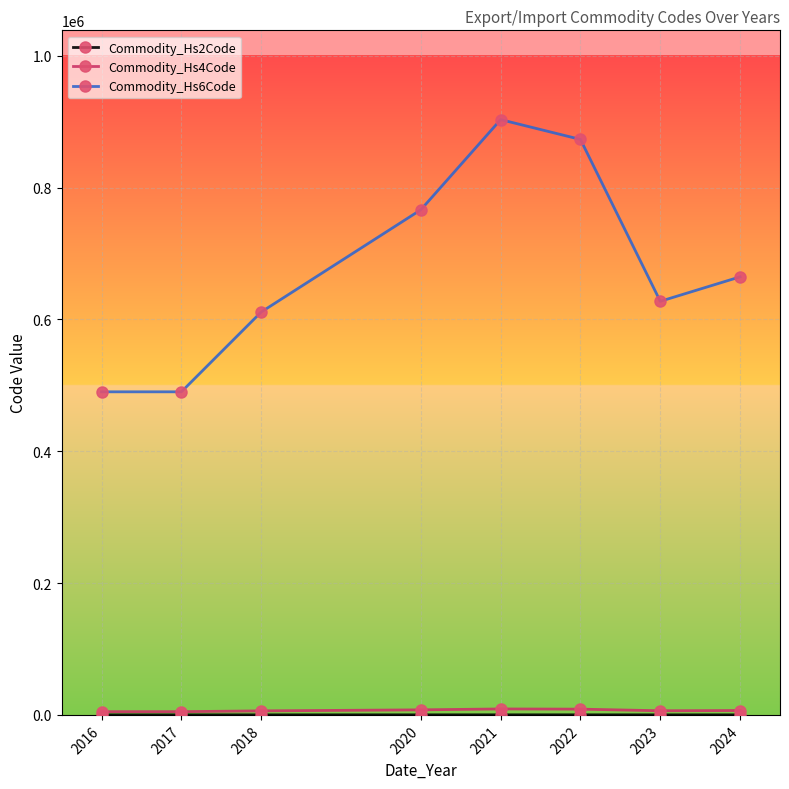

What is the value of the Commodity_Hs6Code point at the 1st from the left?

490191.0